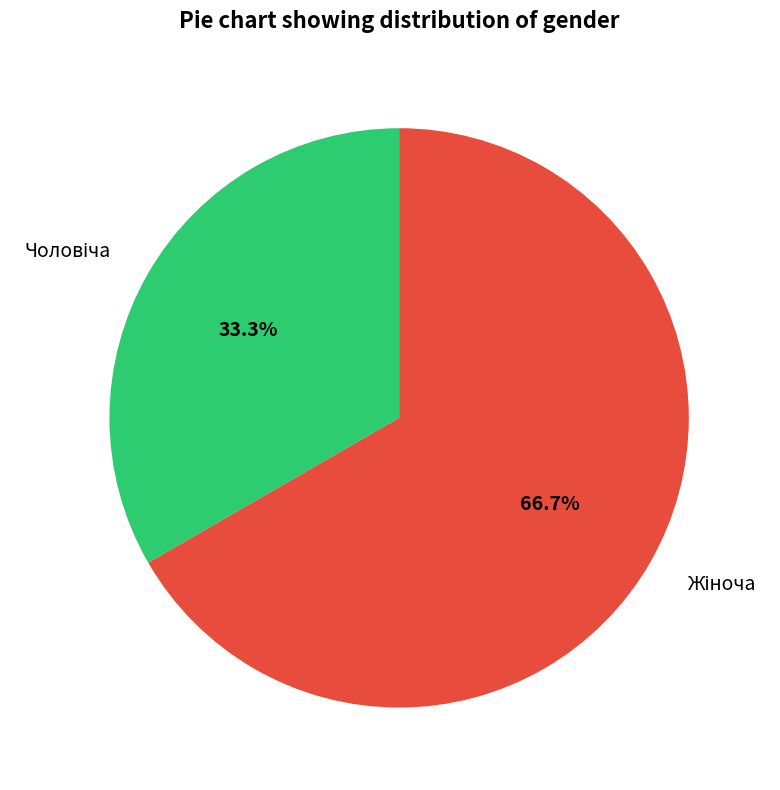

Count the number of slices in the pie.

2